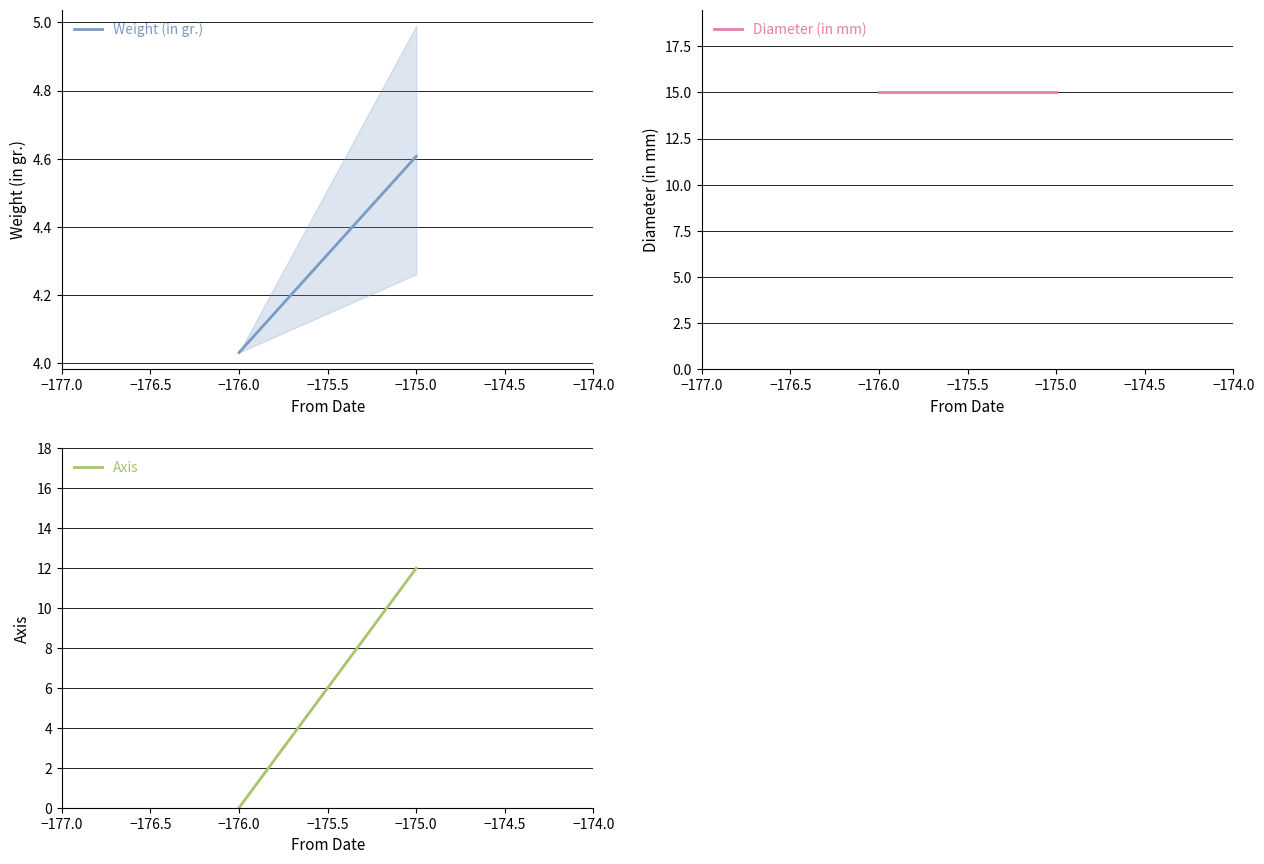

What are all the series names shown in the legend?

Weight (in gr.), Diameter (in mm), Axis